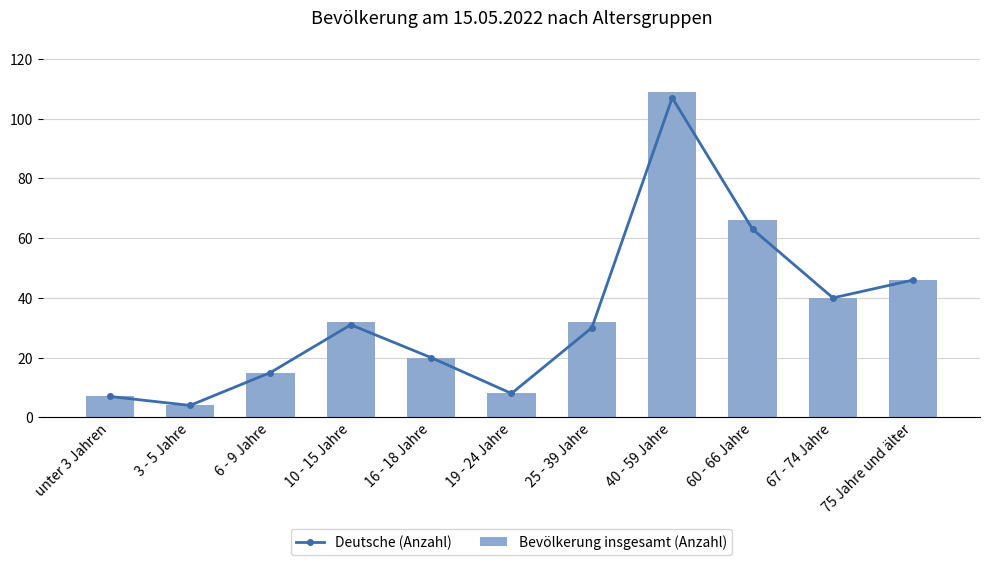

What is the value of the Deutsche (Anzahl) bar at the 2nd from the left?

4